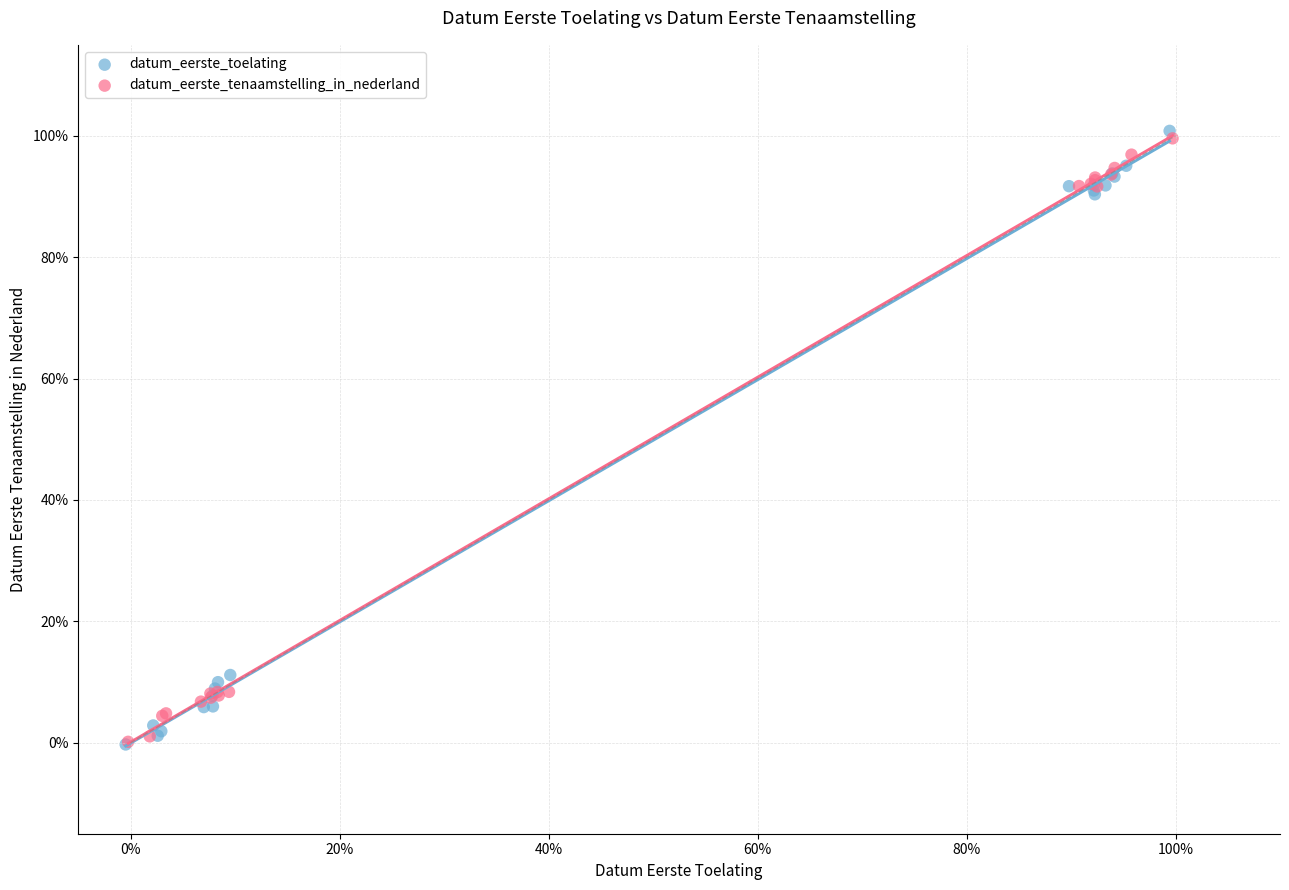

What are all the series names shown in the legend?

datum_eerste_toelating, datum_eerste_tenaamstelling_in_nederland